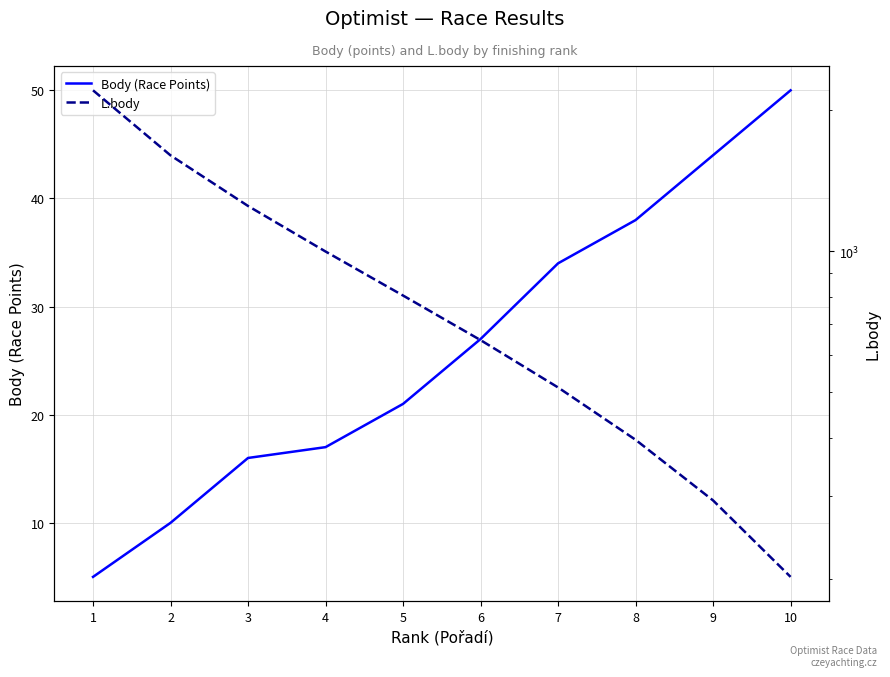

True or false: Body (Race Points) has a value of 5 at 1.

True